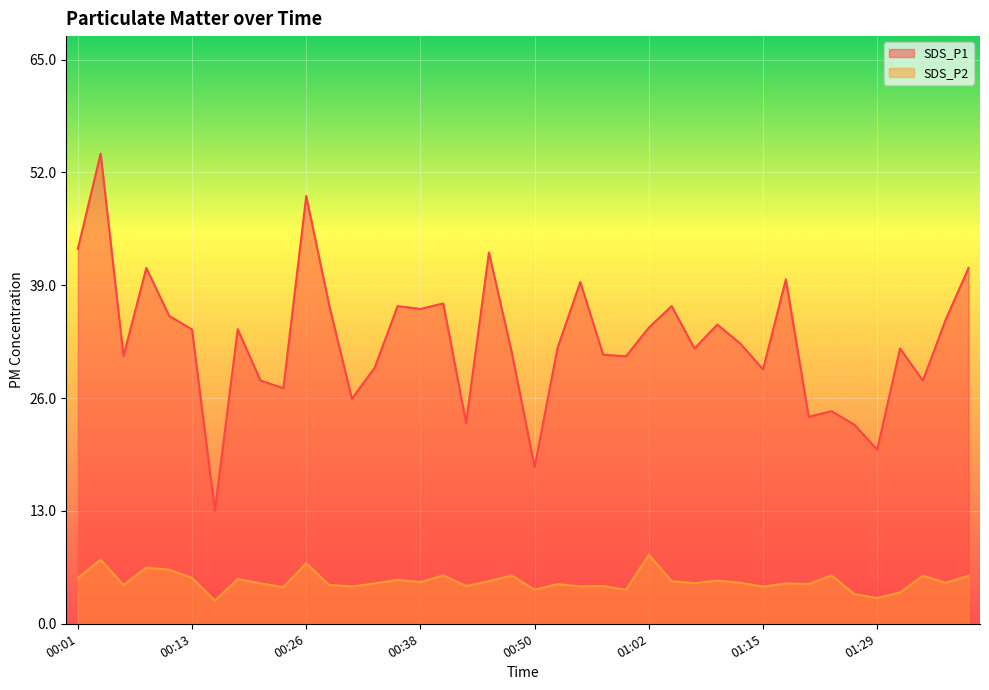

At which label does SDS_P1 first exceed 32?

00:01